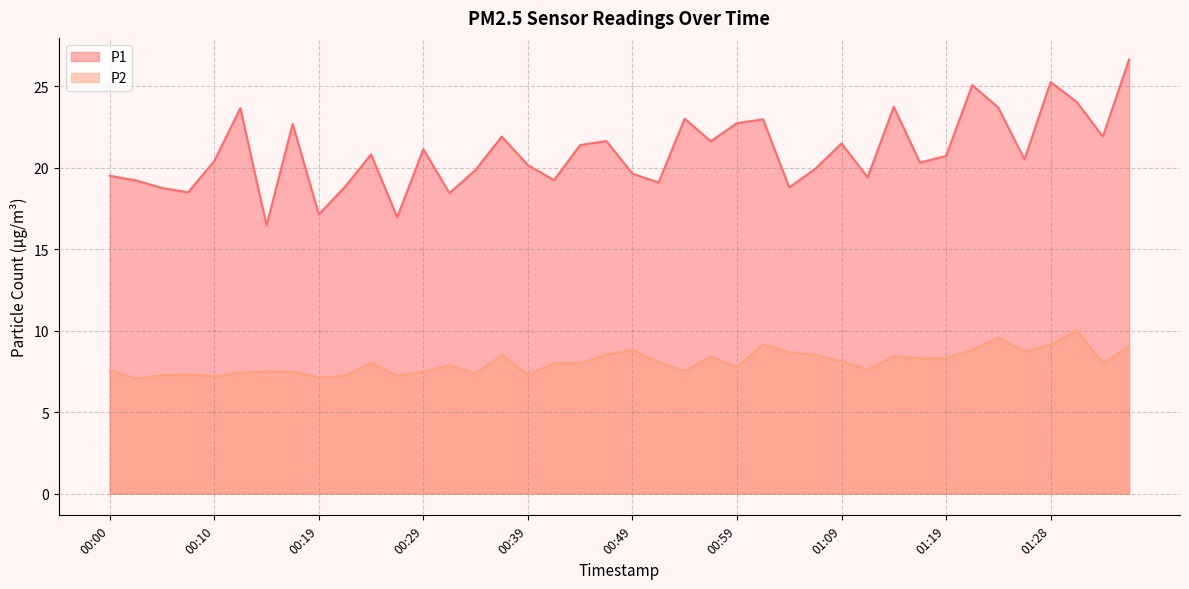

Which category has the highest value across all series?

01:36